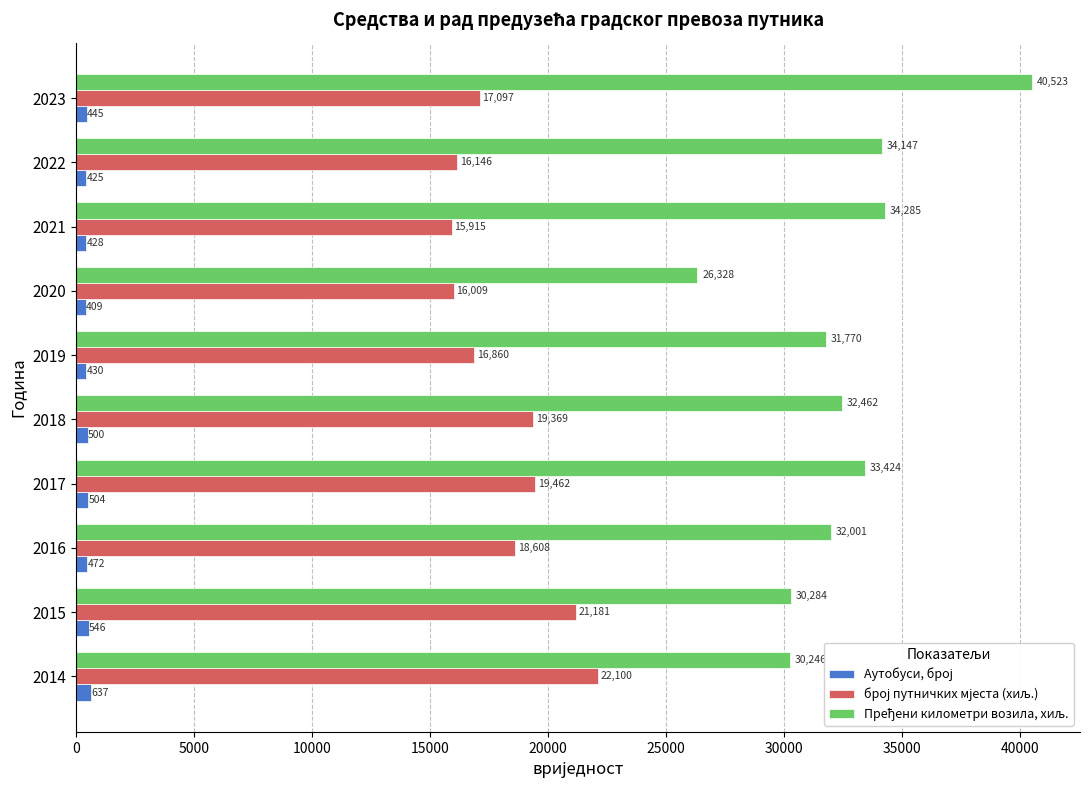

How many data points does each series have?

10